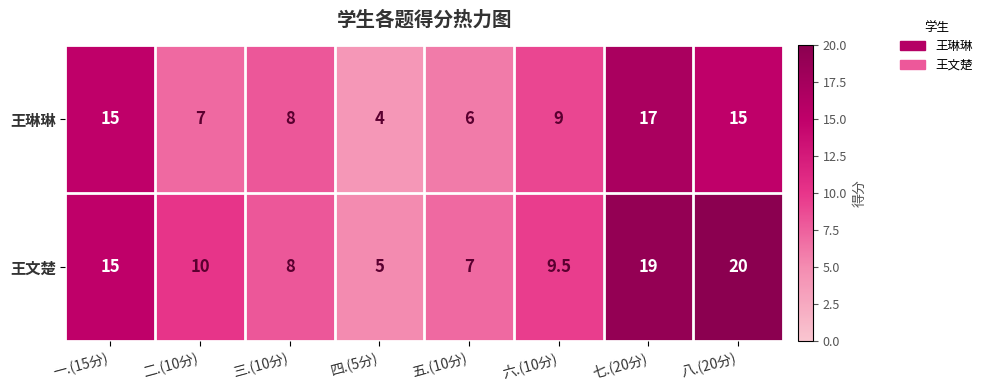

List the series in order of their peak value, highest first.

王文楚, 王琳琳